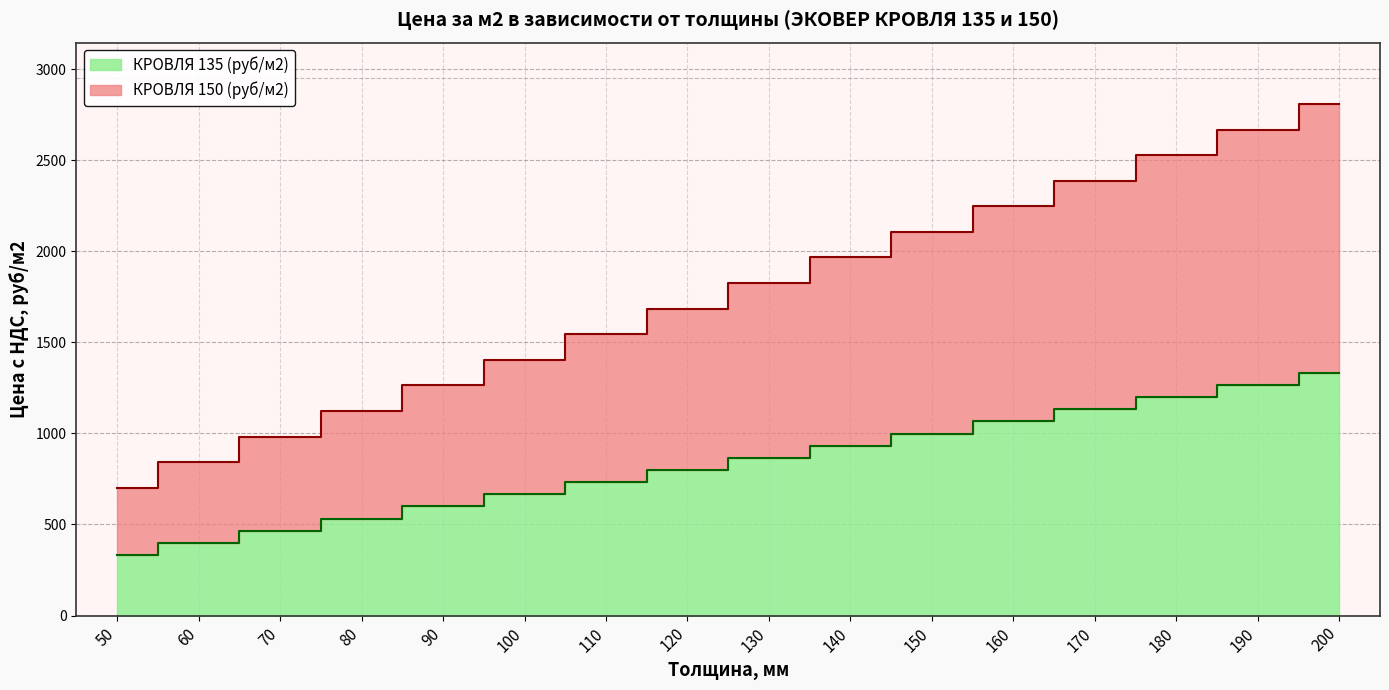

True or false: КРОВЛЯ 135 (руб/м2) has more than 2 points higher than both neighbors.

False